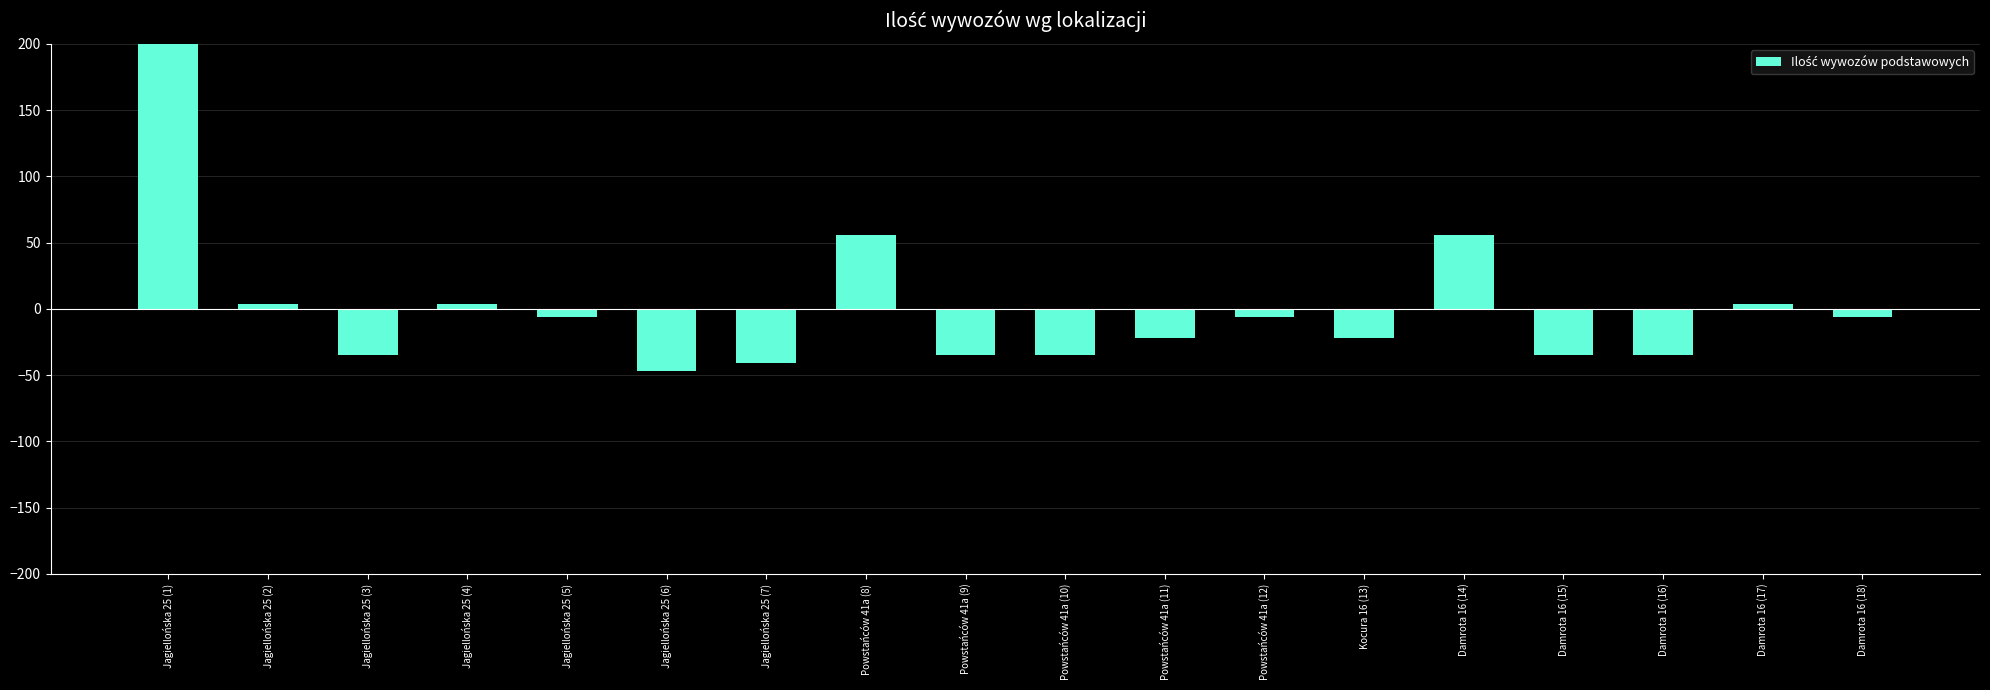

How many values exceed -6?

6